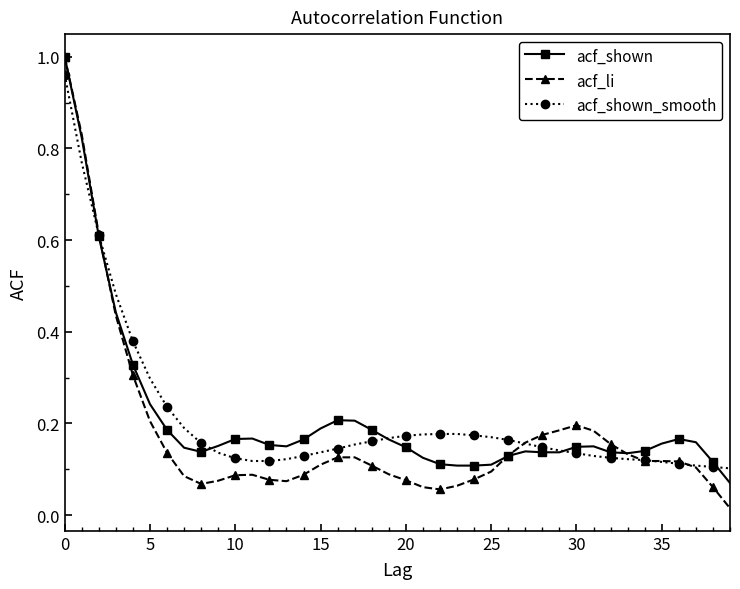

True or false: acf_shown has more than 0 interior local peaks.

True